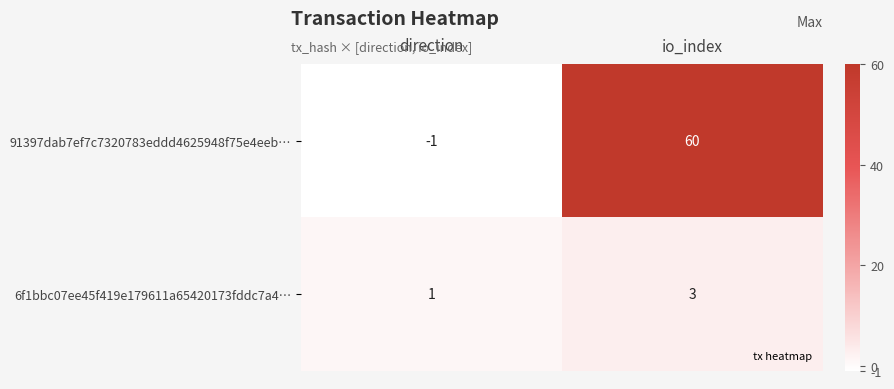

List the series in order of their peak value, highest first.

91397dab7ef7c7320783eddd4625948f75e4eeb…, 6f1bbc07ee45f419e179611a65420173fddc7a4…